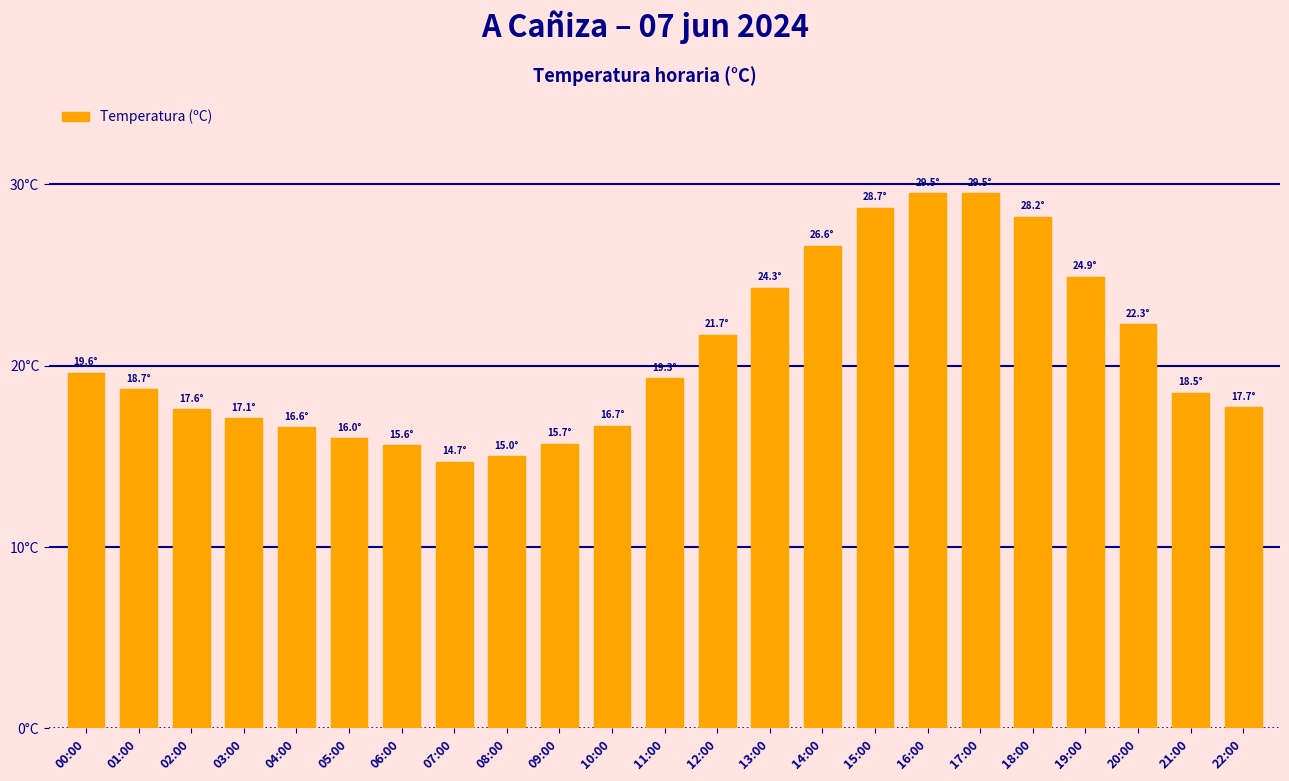

What is the difference between the values at 10:00 and 17:00?

12.8